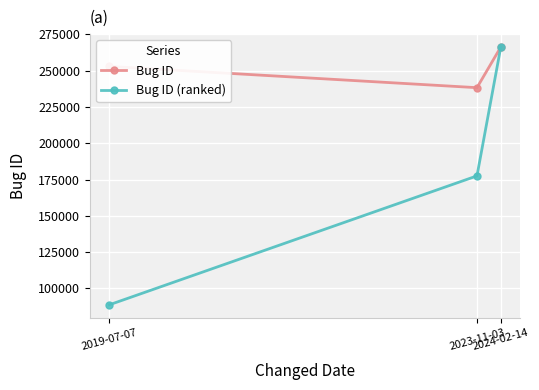

At which category is the sum across all series the highest?

2024-02-14